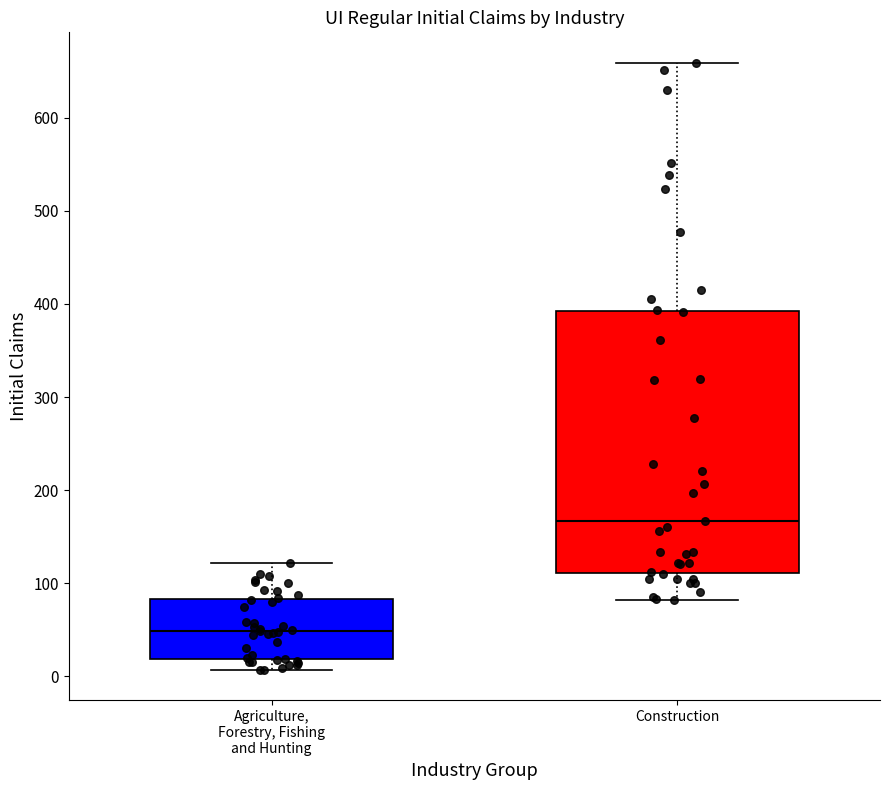

Which box's median line is the highest?

Construction